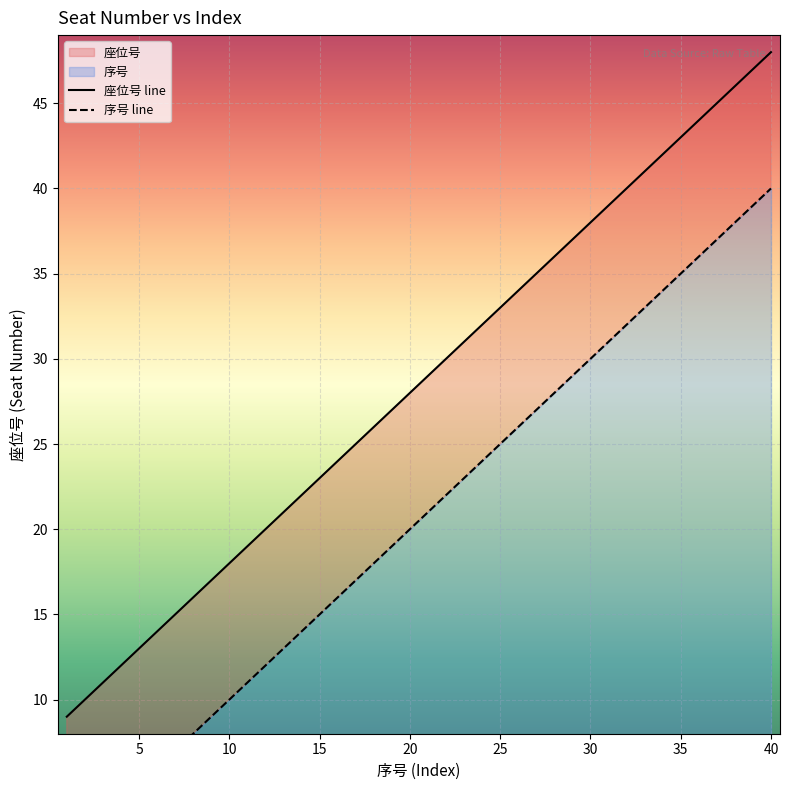

True or false: 序号 and 座位号 intersect in this chart.

False